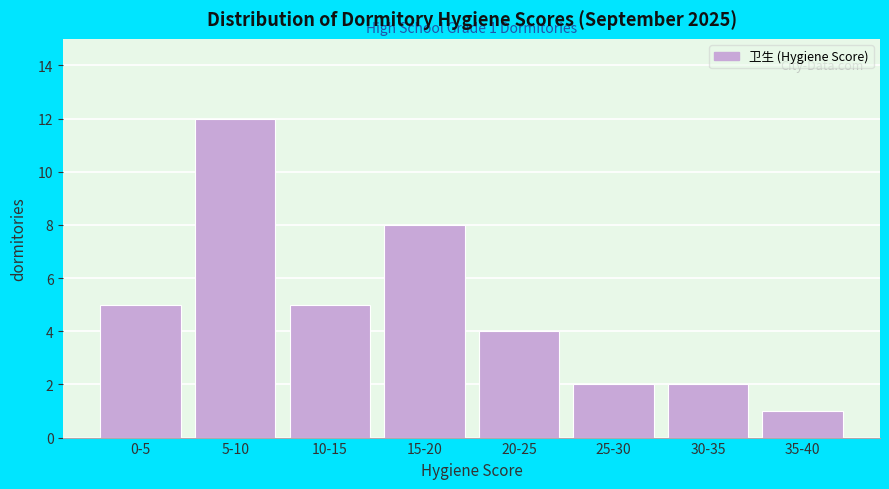

Reading right to left, list all the values displayed in this chart.

1	2	2	4	8	5	12	5